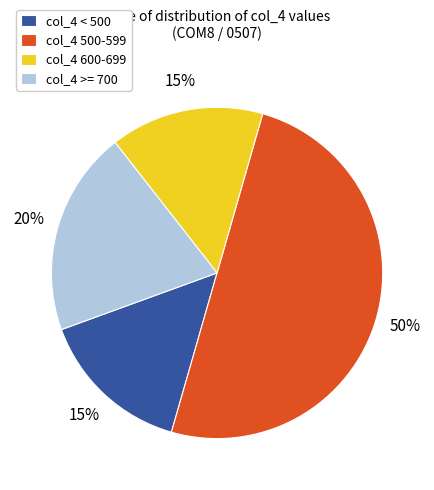

Is the sum of col_4 >= 700 and col_4 500-599 greater than half?

Yes